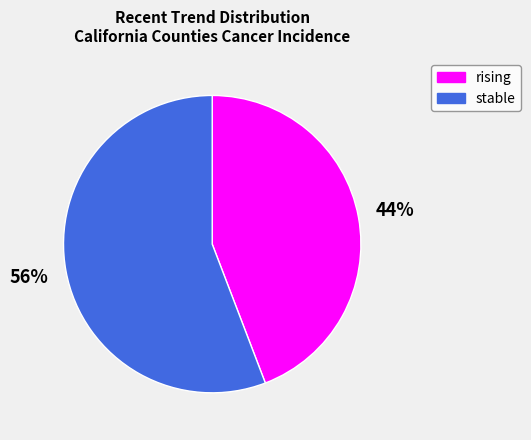

To the nearest percent, what is the average slice percentage?

50%